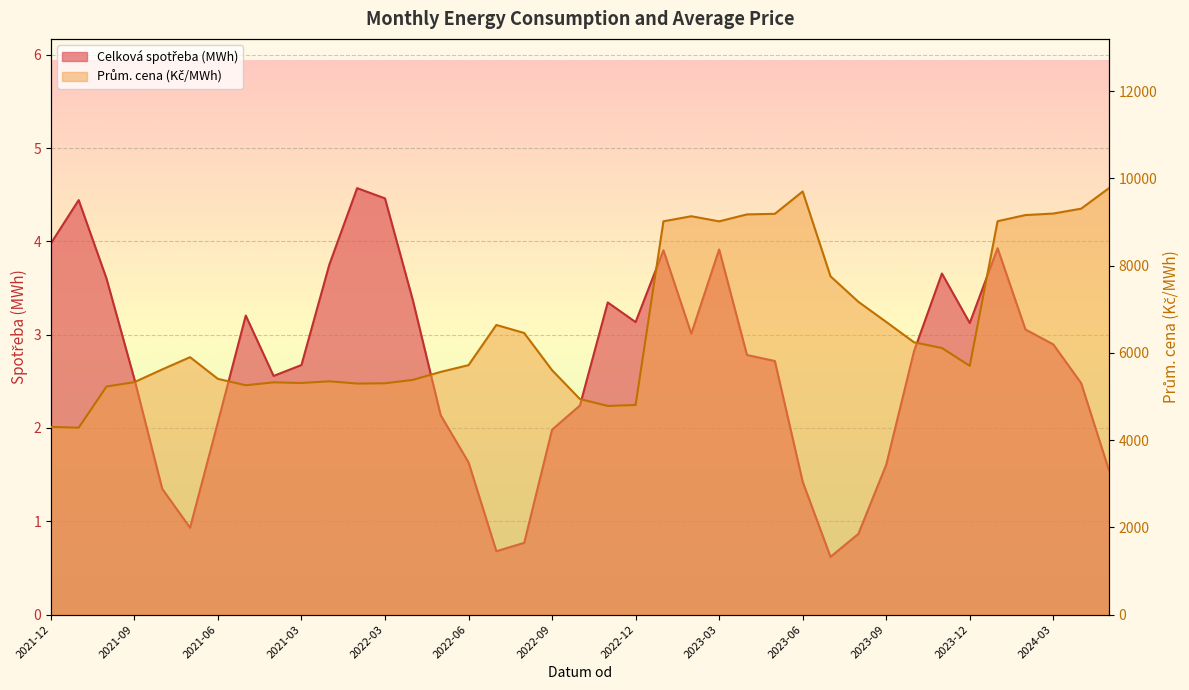

Which series has the largest total across all categories?

Prům. cena (Kč/MWh)